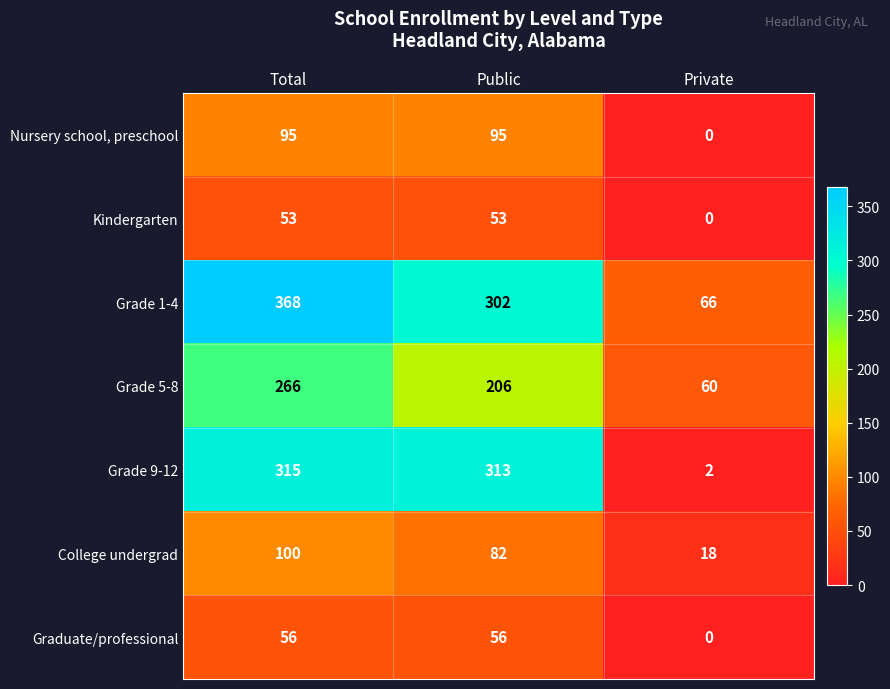

At which category does the chart reach its minimum across all series?

Private